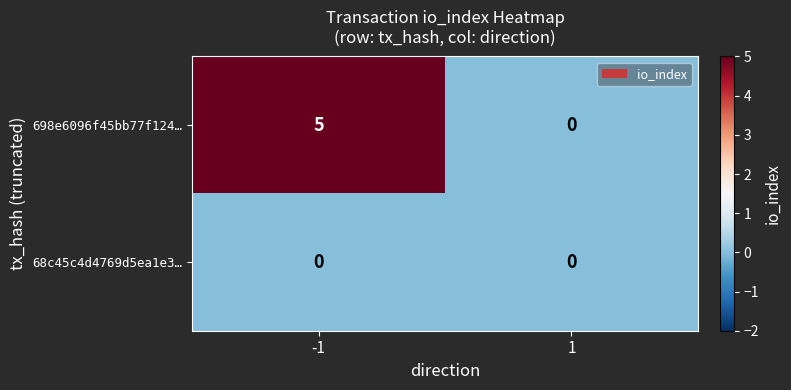

Is the value of 68c45c4d4769d5ea1e3… at 1 greater than the value of 698e6096f45bb77f124… at -1?

No